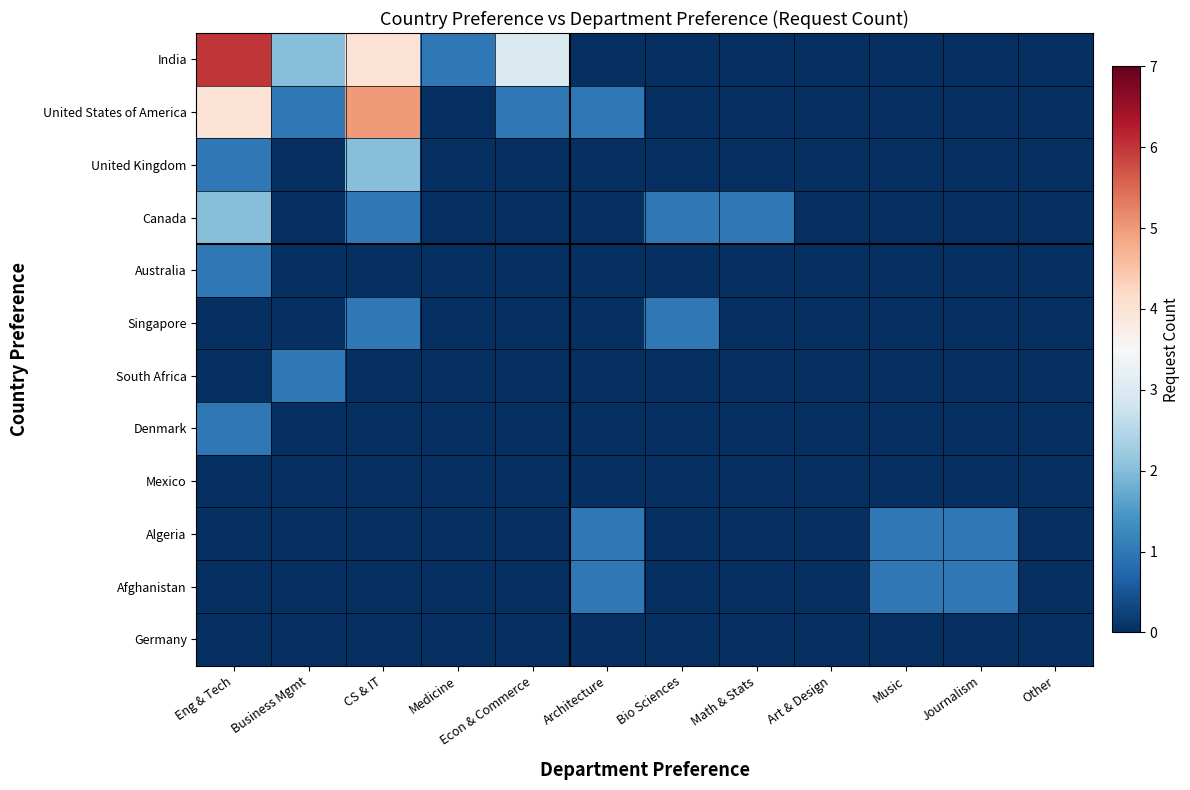

Reading left to right, list all the values displayed in this chart.

India: Eng & Tech=6	Business Mgmt=2	CS & IT=4	Medicine=1	Econ & Commerce=3	Architecture=0	Bio Sciences=0	Math & Stats=0	Art & Design=0	Music=0	Journalism=0	Other=0
United States of America: Eng & Tech=4	Business Mgmt=1	CS & IT=5	Medicine=0	Econ & Commerce=1	Architecture=1	Bio Sciences=0	Math & Stats=0	Art & Design=0	Music=0	Journalism=0	Other=0
United Kingdom: Eng & Tech=1	Business Mgmt=0	CS & IT=2	Medicine=0	Econ & Commerce=0	Architecture=0	Bio Sciences=0	Math & Stats=0	Art & Design=0	Music=0	Journalism=0	Other=0
Canada: Eng & Tech=2	Business Mgmt=0	CS & IT=1	Medicine=0	Econ & Commerce=0	Architecture=0	Bio Sciences=1	Math & Stats=1	Art & Design=0	Music=0	Journalism=0	Other=0
Australia: Eng & Tech=1	Business Mgmt=0	CS & IT=0	Medicine=0	Econ & Commerce=0	Architecture=0	Bio Sciences=0	Math & Stats=0	Art & Design=0	Music=0	Journalism=0	Other=0
Singapore: Eng & Tech=0	Business Mgmt=0	CS & IT=1	Medicine=0	Econ & Commerce=0	Architecture=0	Bio Sciences=1	Math & Stats=0	Art & Design=0	Music=0	Journalism=0	Other=0
South Africa: Eng & Tech=0	Business Mgmt=1	CS & IT=0	Medicine=0	Econ & Commerce=0	Architecture=0	Bio Sciences=0	Math & Stats=0	Art & Design=0	Music=0	Journalism=0	Other=0
Denmark: Eng & Tech=1	Business Mgmt=0	CS & IT=0	Medicine=0	Econ & Commerce=0	Architecture=0	Bio Sciences=0	Math & Stats=0	Art & Design=0	Music=0	Journalism=0	Other=0
Mexico: Eng & Tech=0	Business Mgmt=0	CS & IT=0	Medicine=0	Econ & Commerce=0	Architecture=0	Bio Sciences=0	Math & Stats=0	Art & Design=0	Music=0	Journalism=0	Other=0
Algeria: Eng & Tech=0	Business Mgmt=0	CS & IT=0	Medicine=0	Econ & Commerce=0	Architecture=1	Bio Sciences=0	Math & Stats=0	Art & Design=0	Music=1	Journalism=1	Other=0
Afghanistan: Eng & Tech=0	Business Mgmt=0	CS & IT=0	Medicine=0	Econ & Commerce=0	Architecture=1	Bio Sciences=0	Math & Stats=0	Art & Design=0	Music=1	Journalism=1	Other=0
Germany: Eng & Tech=0	Business Mgmt=0	CS & IT=0	Medicine=0	Econ & Commerce=0	Architecture=0	Bio Sciences=0	Math & Stats=0	Art & Design=0	Music=0	Journalism=0	Other=0